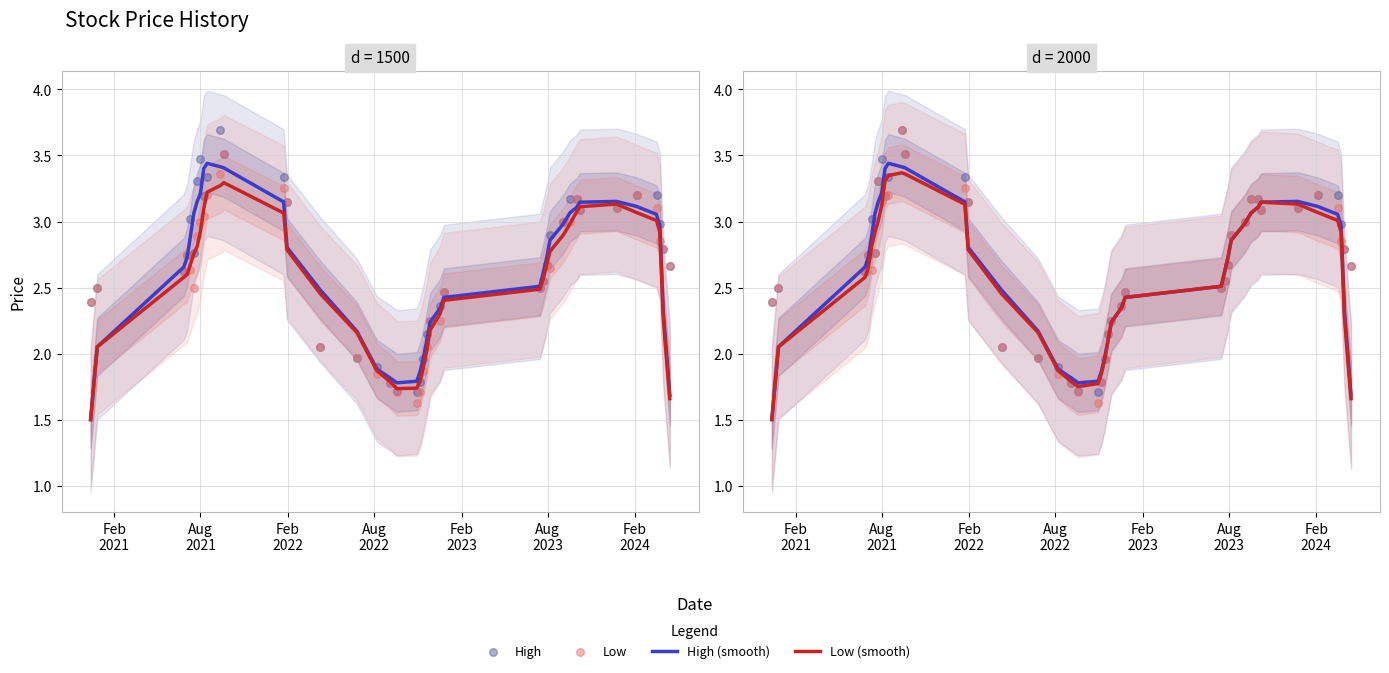

Which series has the largest total across all categories?

High